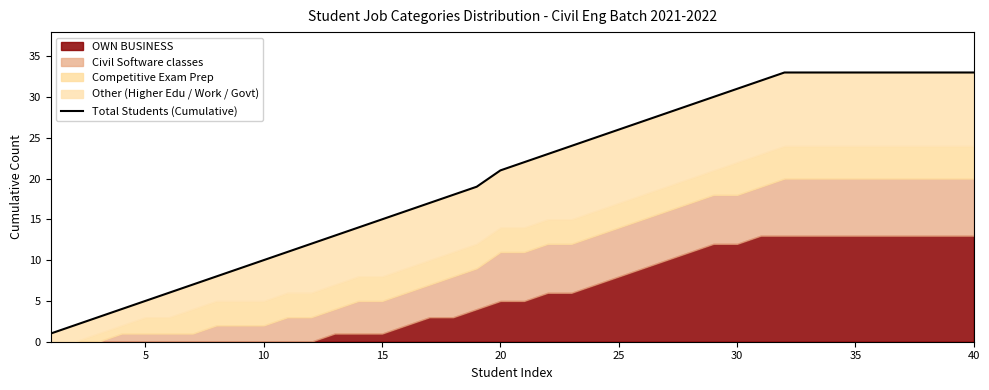

How many categories are shown in the chart?

40